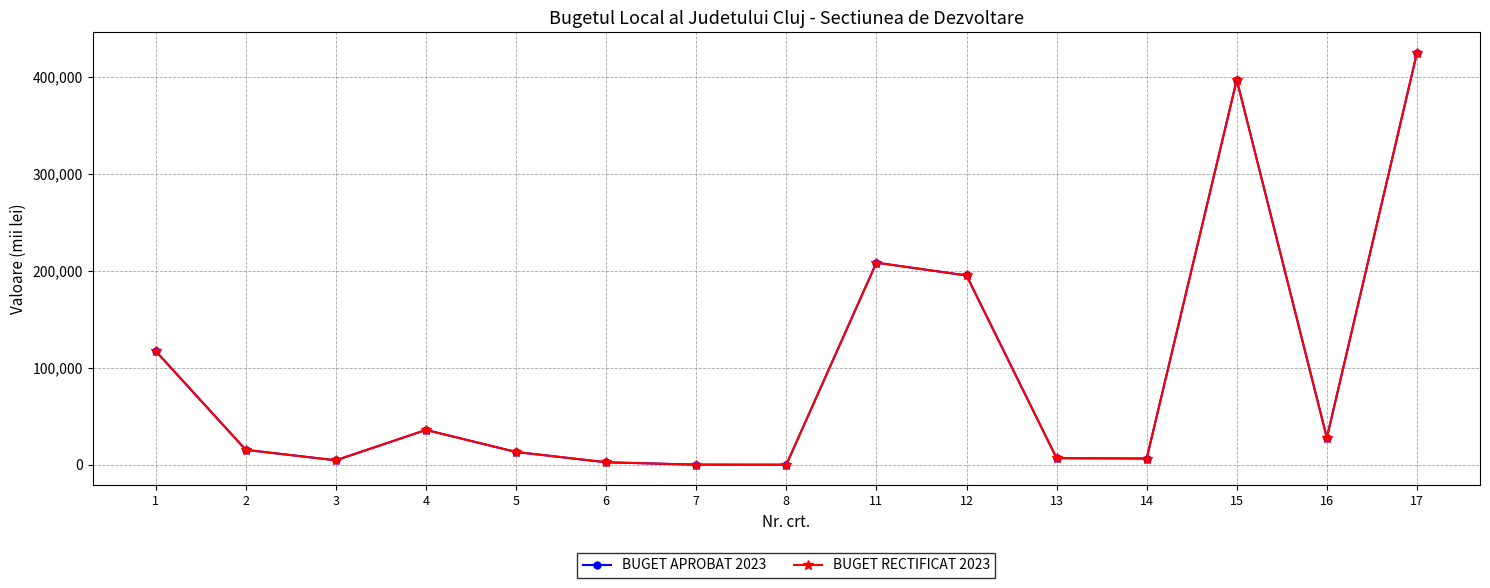

What is the value of the BUGET APROBAT 2023 point at the 2nd from the left?

15293.4